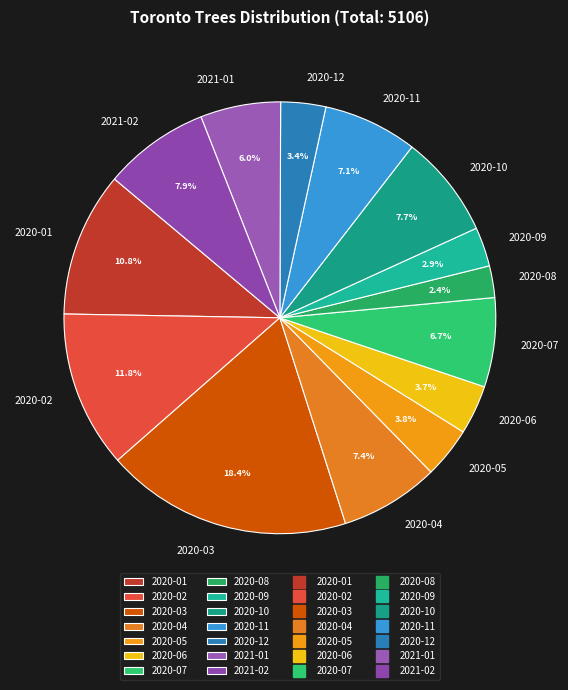

Does any single category account for the majority?

No